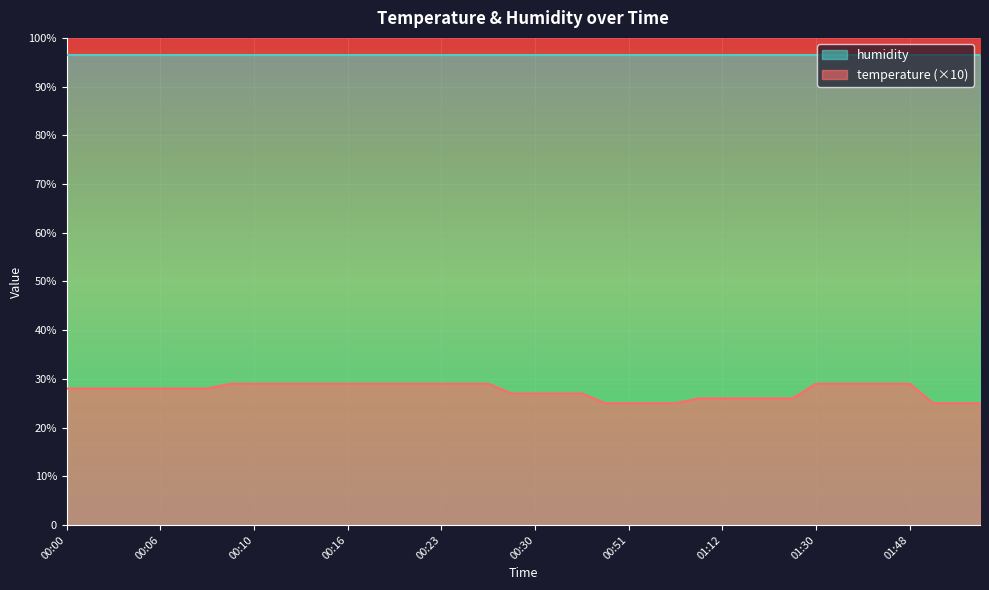

Between 00:14 and 00:51, which is larger?

00:14